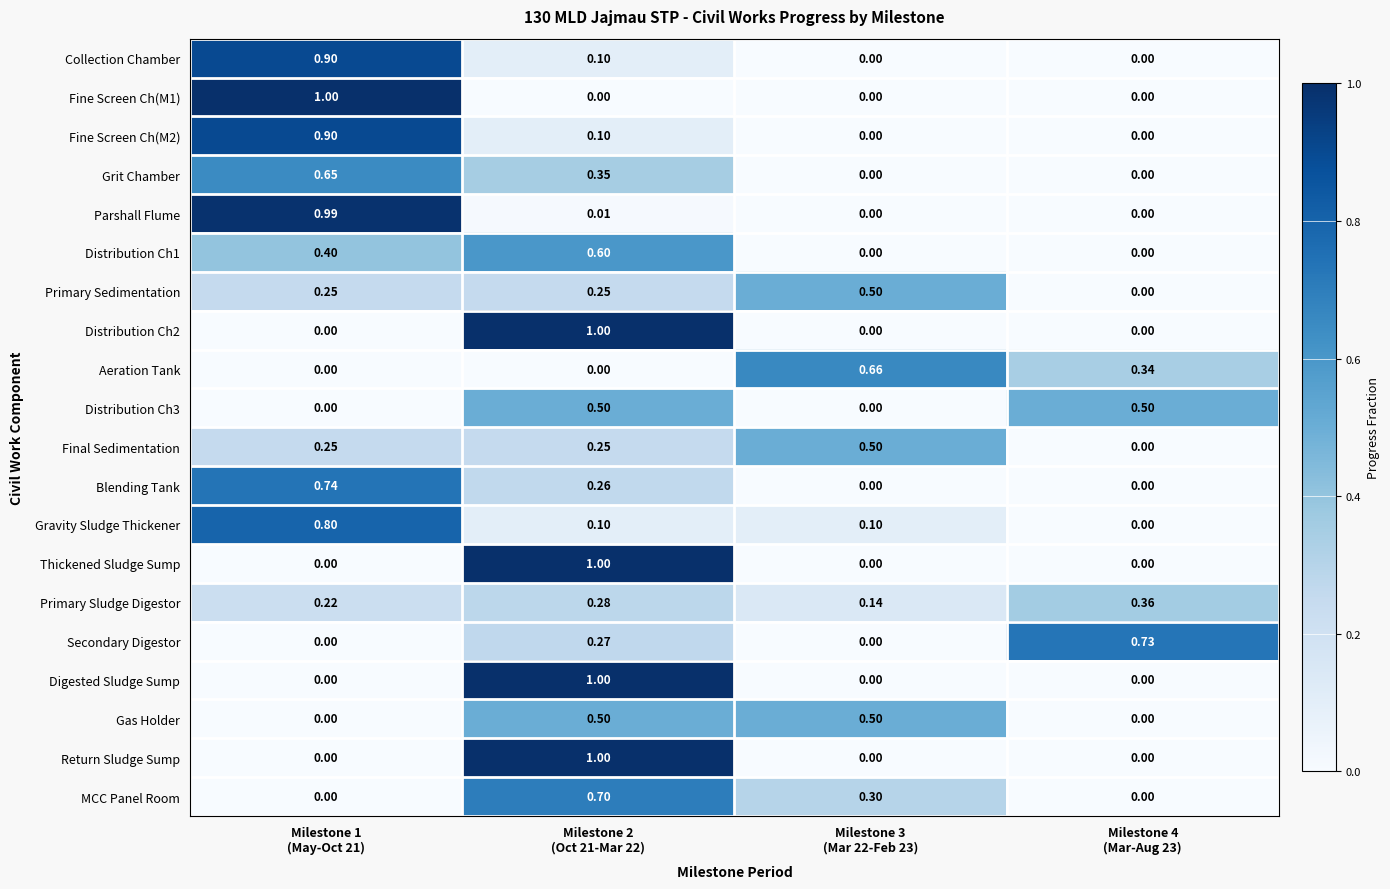

How many positive values does the Return Sludge Sump series have?

1